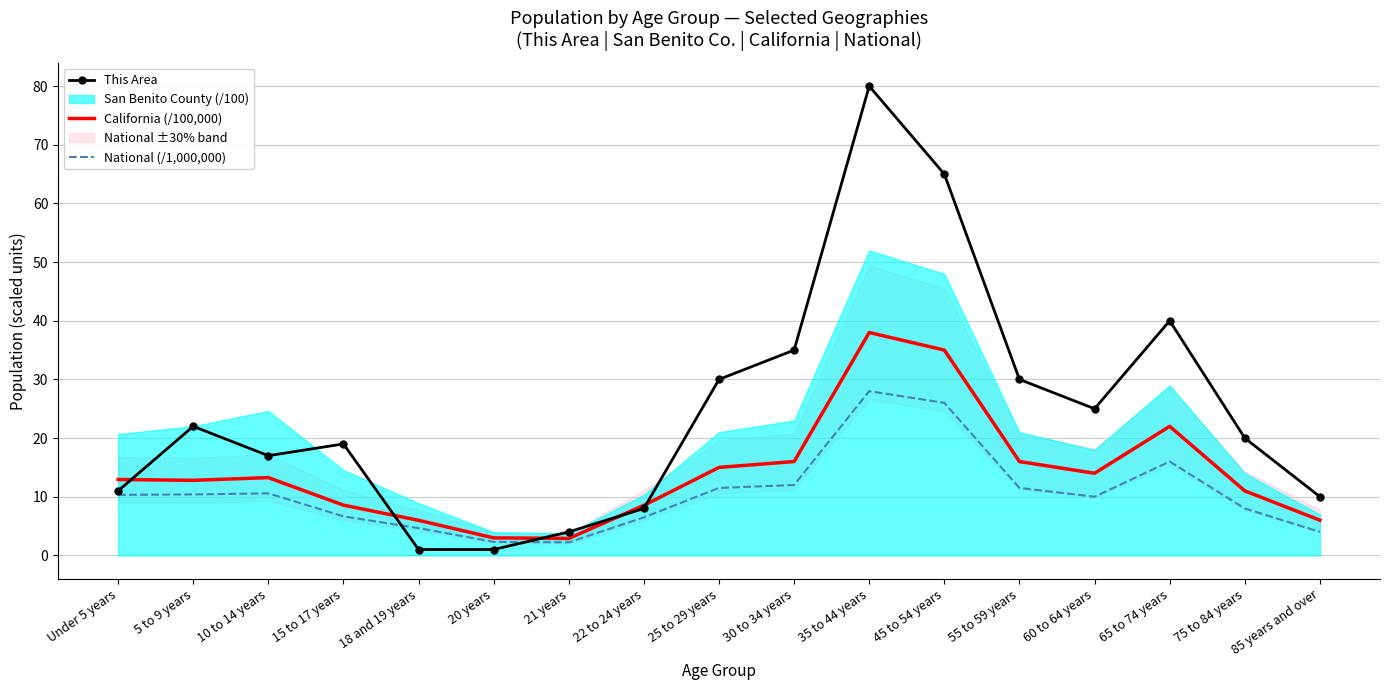

Is it true that California (/100,000) equals 22.5 at 10 to 14 years?

False